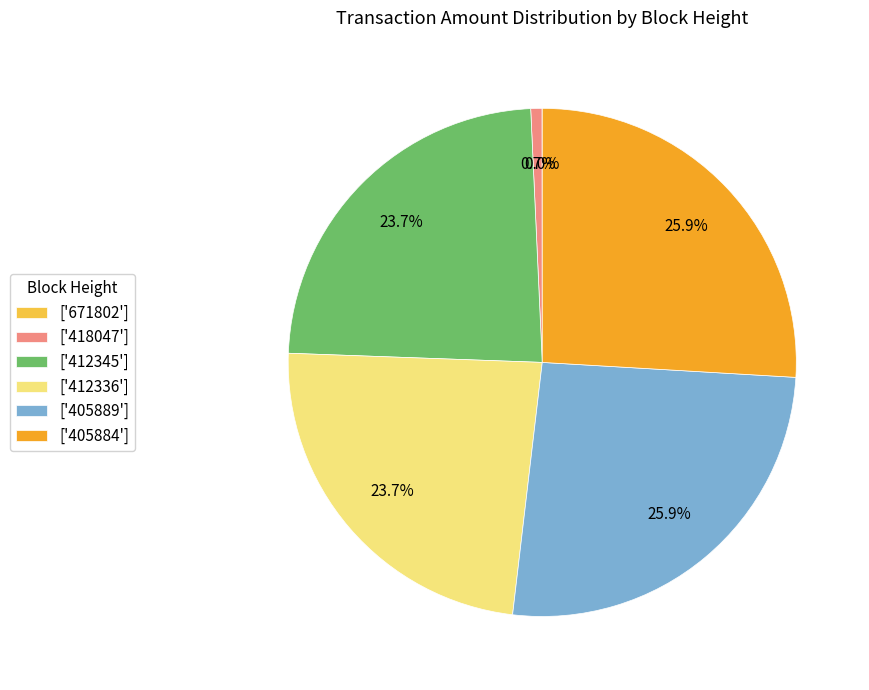

Is there any slice that represents more than half of the pie?

No